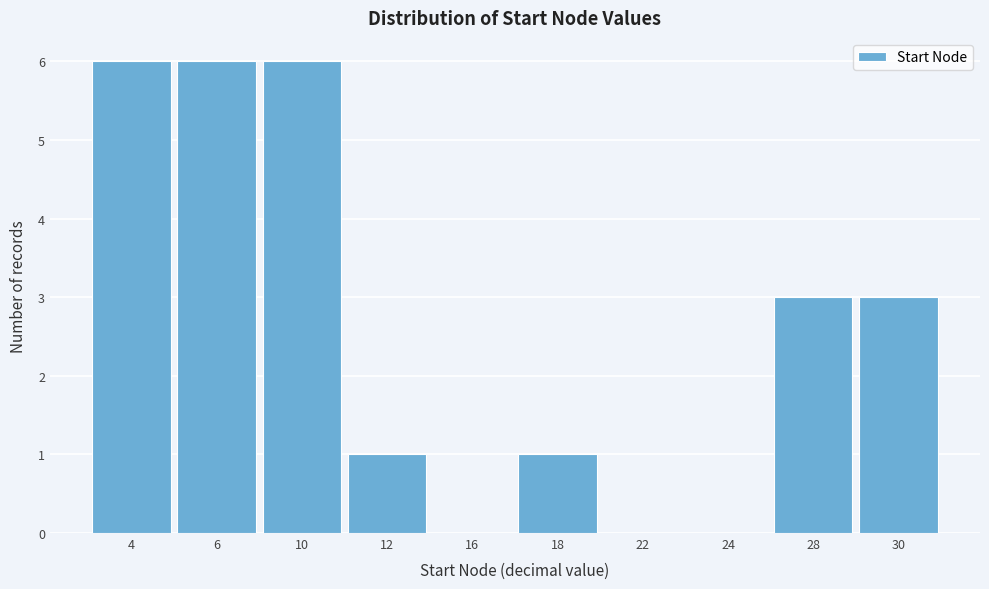

Reading left to right, extract all data points from this chart.

4=6	6=6	10=6	12=1	16=0	18=1	22=0	24=0	28=3	30=3